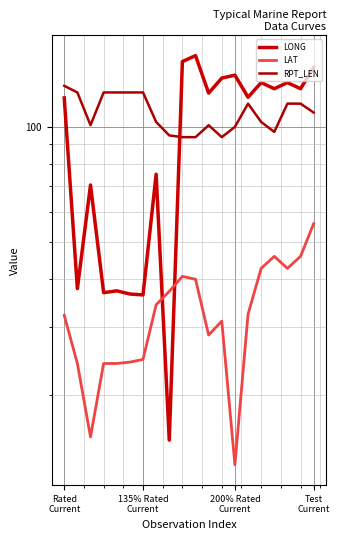

Reading left to right, list all the values displayed in this chart.

LONG: 119.0	37.8	70.5	36.9	37.3	36.6	36.4	75.2	15.2	148.1	153.5	122.5	134.1	136.5	119.5	130.5	125.8	130.5	125.8	142.9
LAT: 32.2	24.1	15.5	24.1	24.1	24.3	24.7	34.3	37.2	40.7	40.0	28.6	31.1	13.1	32.4	42.7	45.9	42.7	45.9	55.9
RPT_LEN: 128.0	123.0	101.0	123.0	123.0	123.0	123.0	103.0	95.0	94.0	94.0	101.0	94.0	100.0	115.0	103.0	97.0	115.0	115.0	109.0